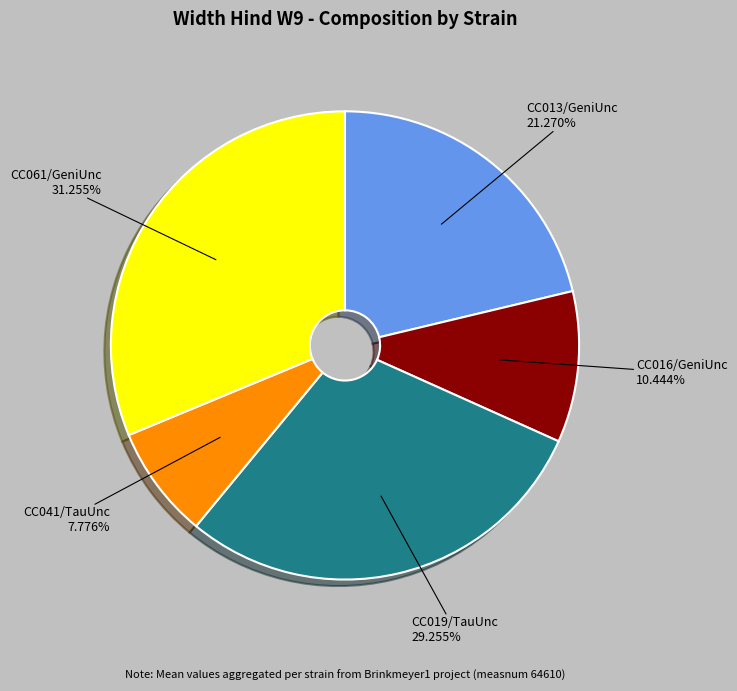

Do CC061/GeniUnc and CC016/GeniUnc together represent more than half of the pie?

No